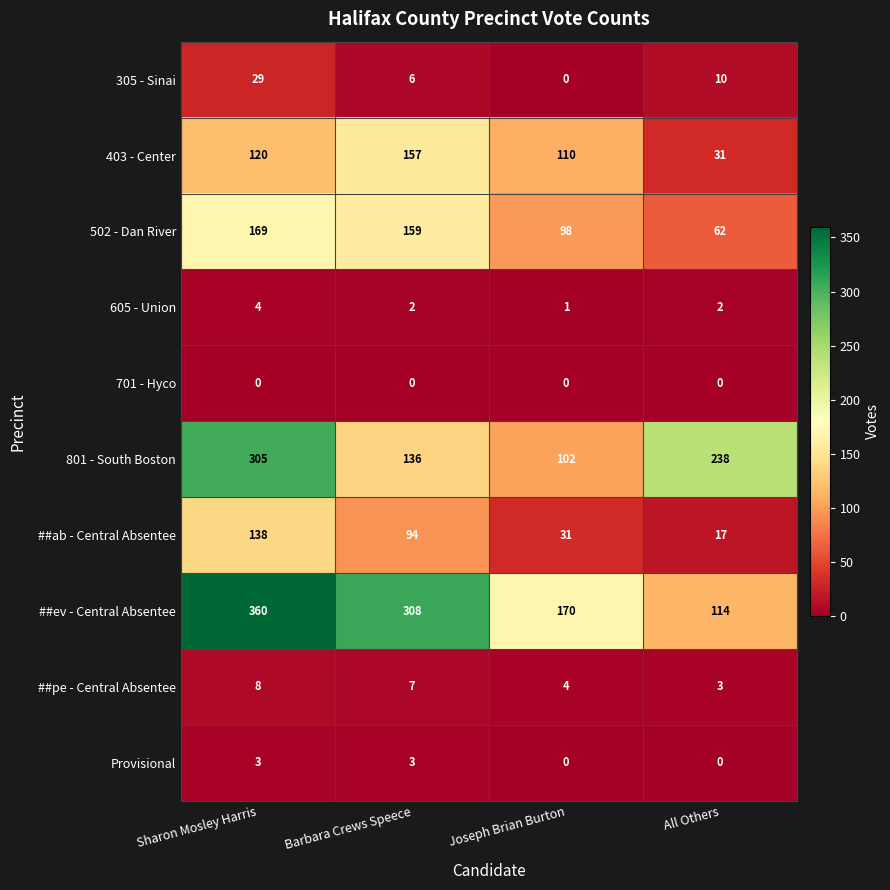

What is the total value across all series at Barbara Crews Speece?

872